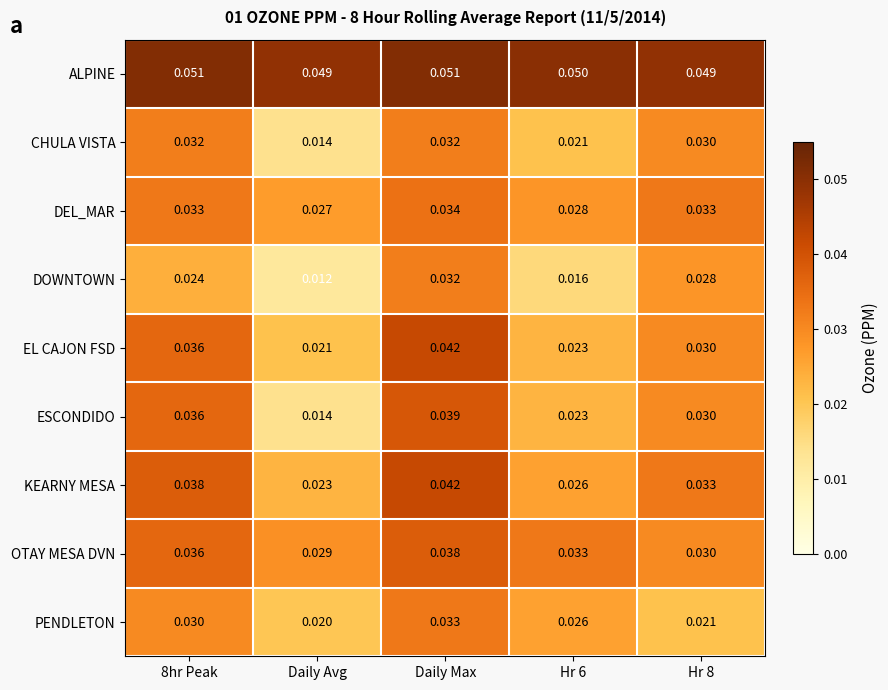

What is the total value across all series at Daily Max?

0.3